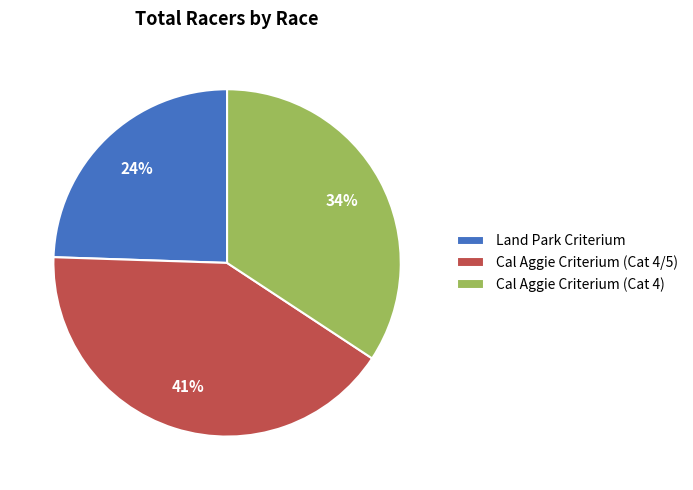

Rank the categories by value from highest to lowest.

Cal Aggie Criterium (Cat 4/5), Cal Aggie Criterium (Cat 4), Land Park Criterium